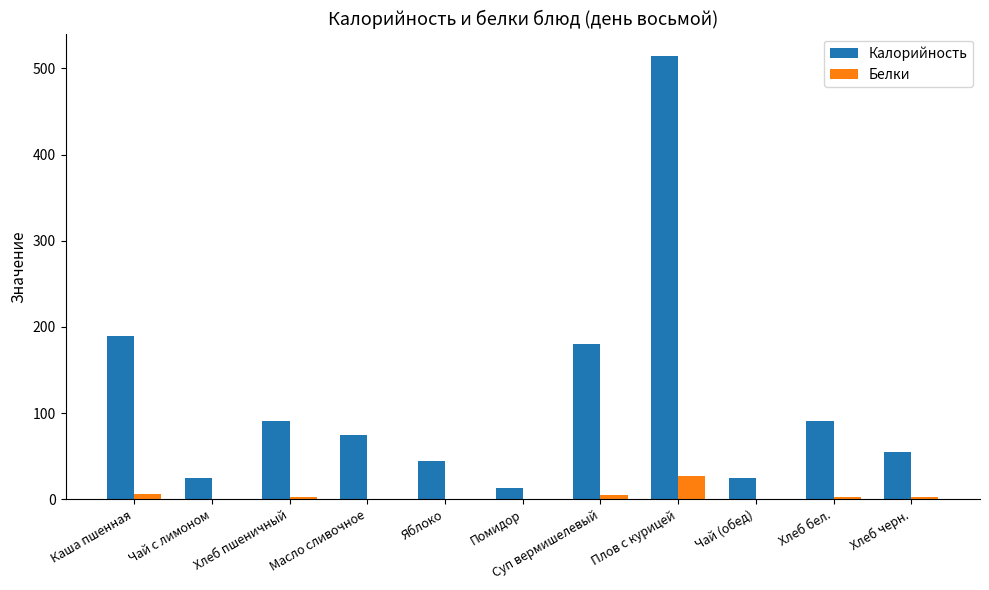

What is the maximum value shown in the chart?

514.6